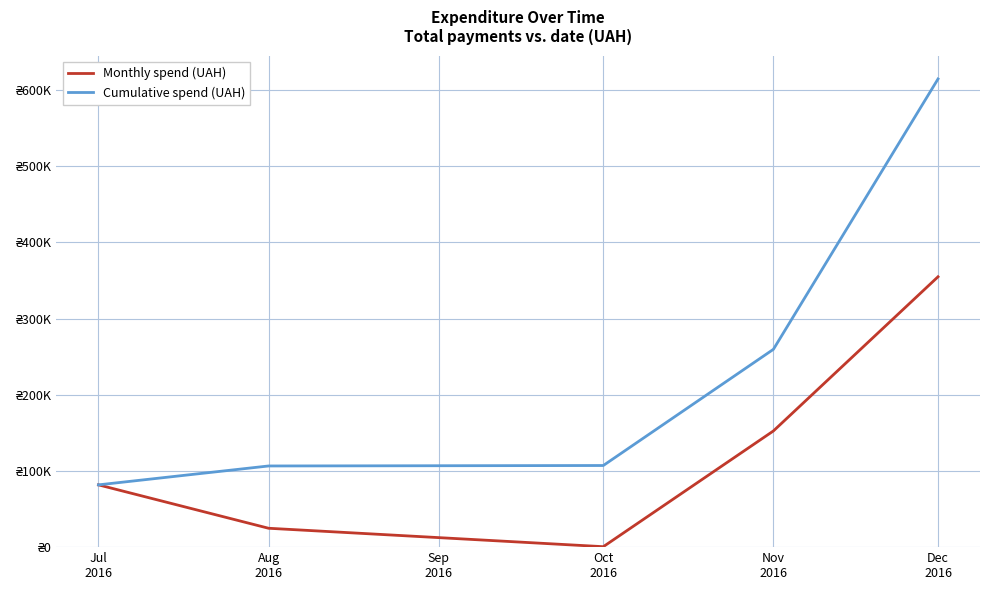

True or false: Monthly spend (UAH) has a value of 105319.5 at Oct
2016.

False